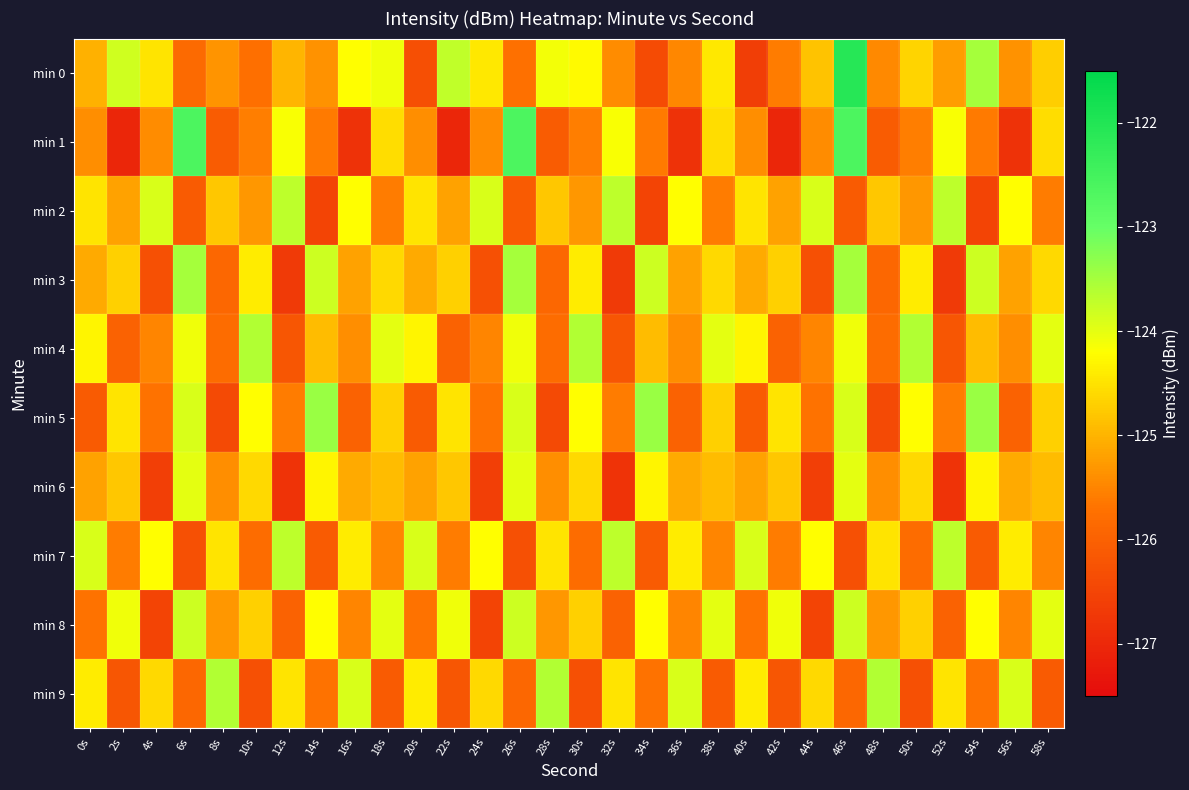

Which series has the largest total across all categories?

min 0